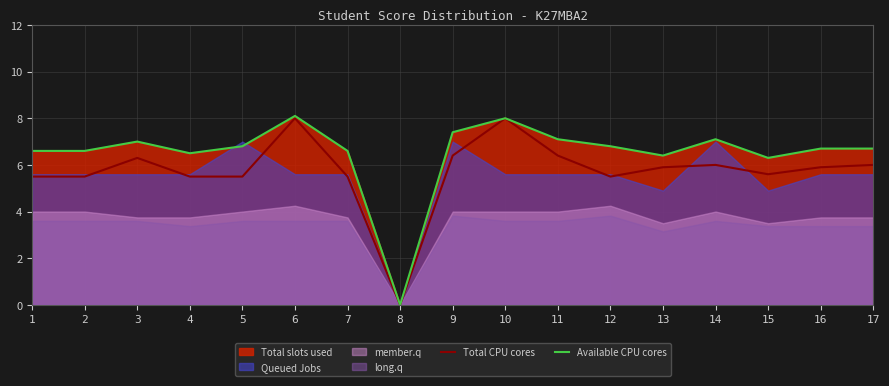

Is it true that Total CPU cores equals 5.5 at 4?

True